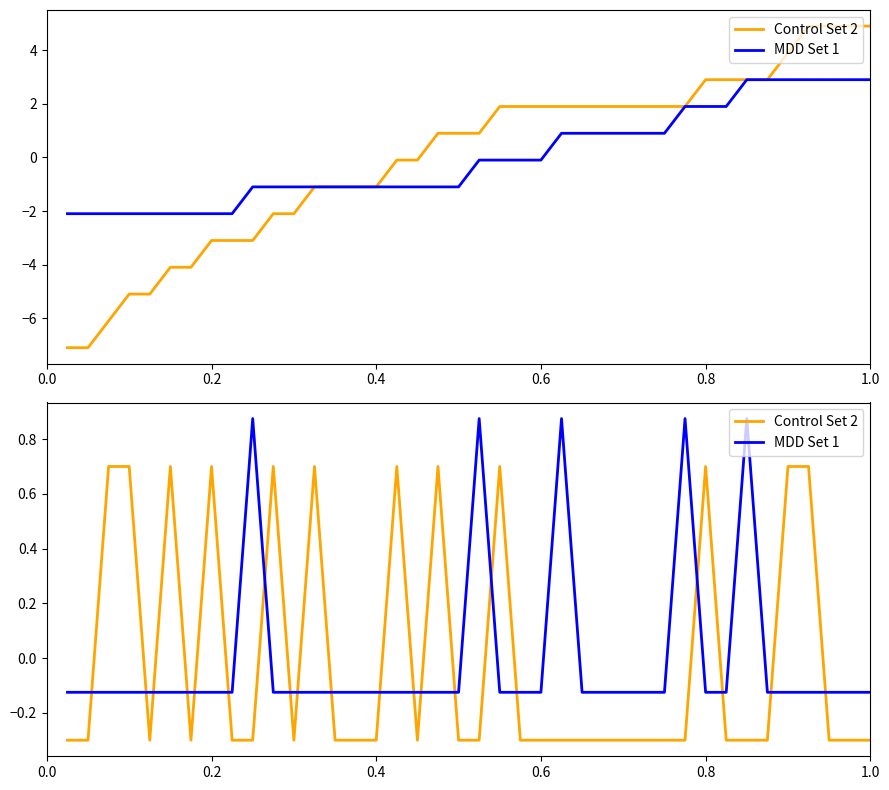

How many data points in MDD Set 1 are above 0?

5